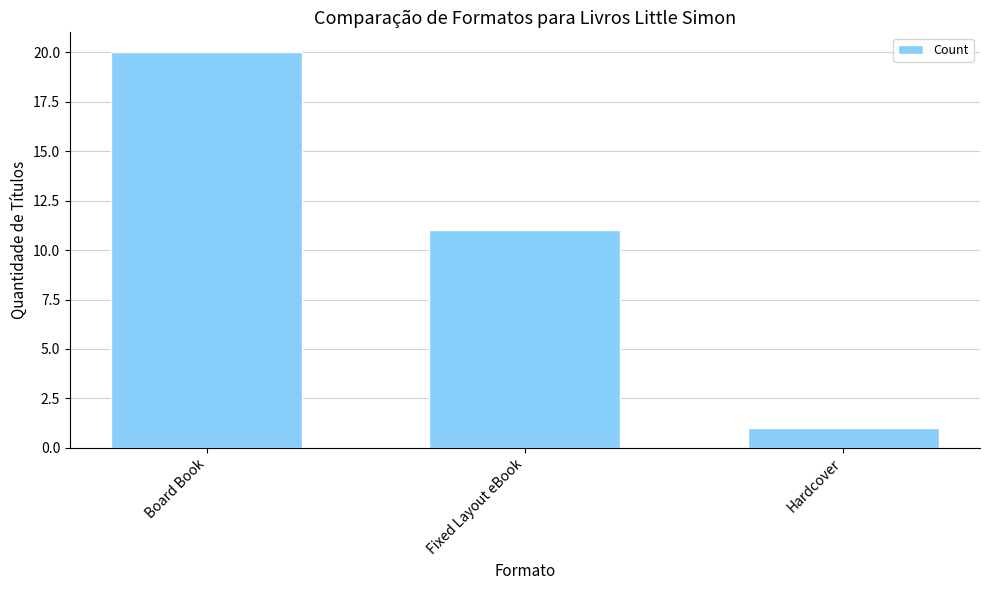

Are the bars horizontal?

No